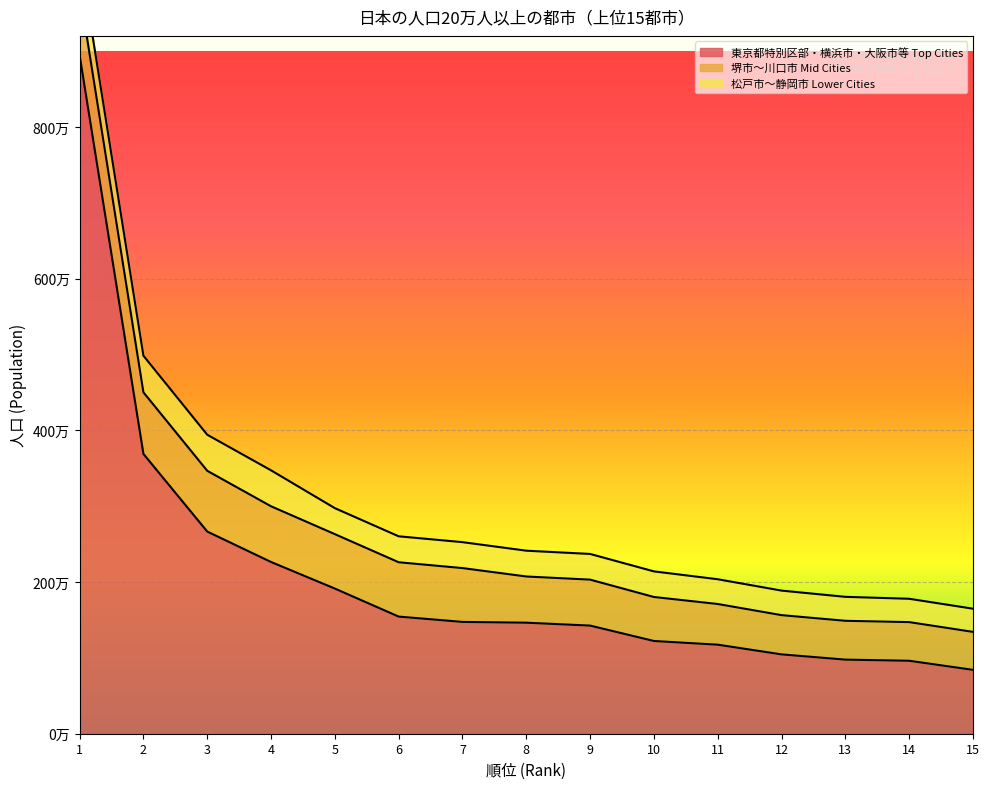

Which series has the widest spread of values?

東京都特別区部・横浜市・大阪市等 Top Cities